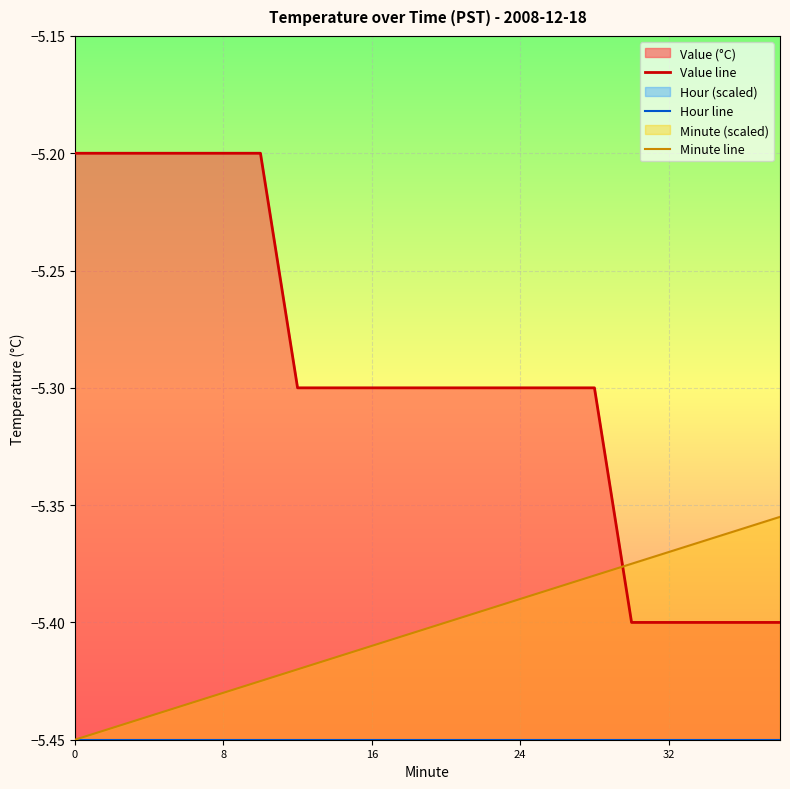

True or false: Minute line and Hour line intersect in this chart.

False